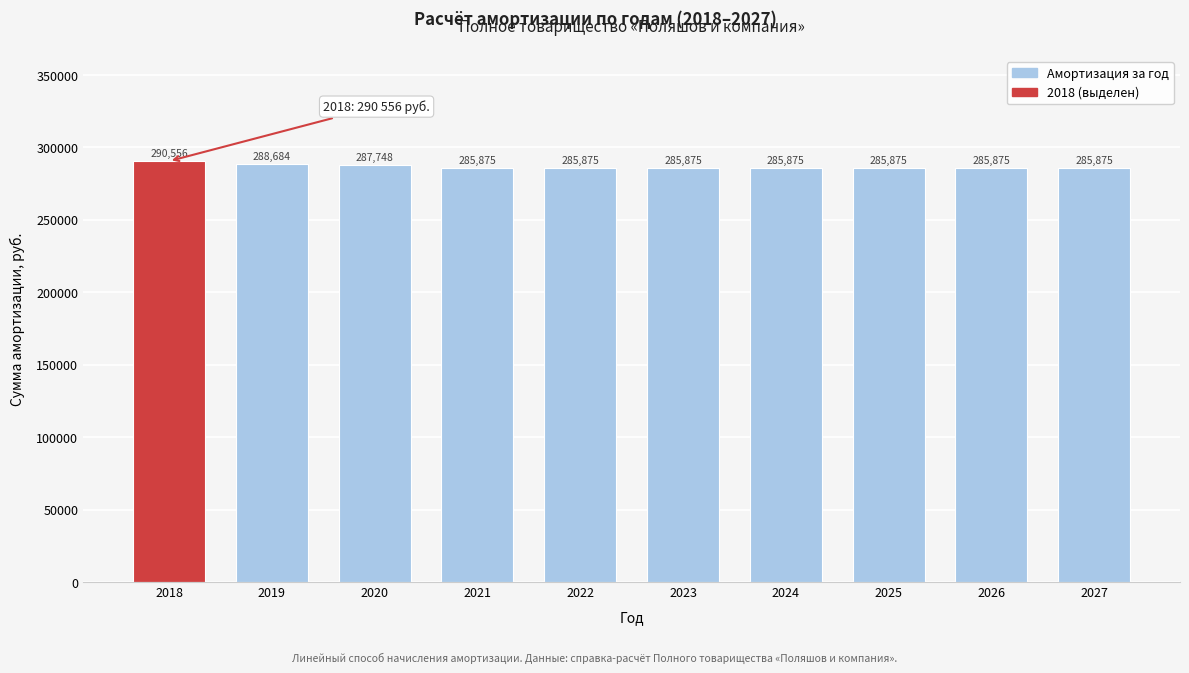

What is the maximum value shown in the chart?

290556.3